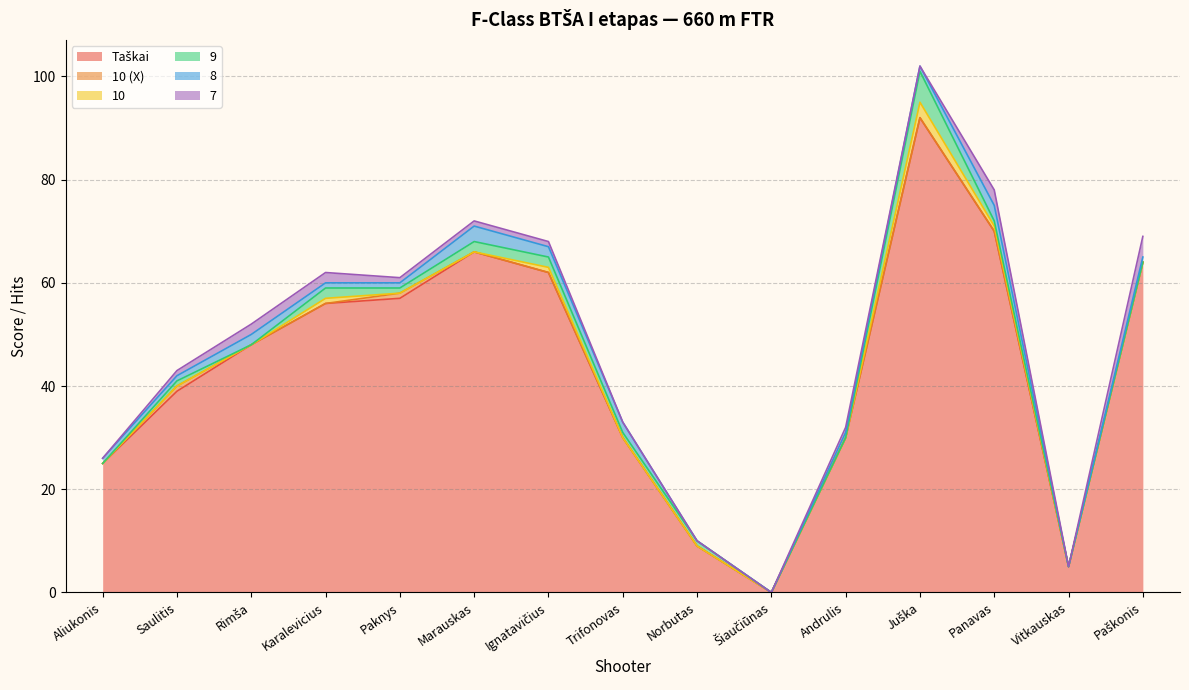

What is the average value of the 8 series?

1